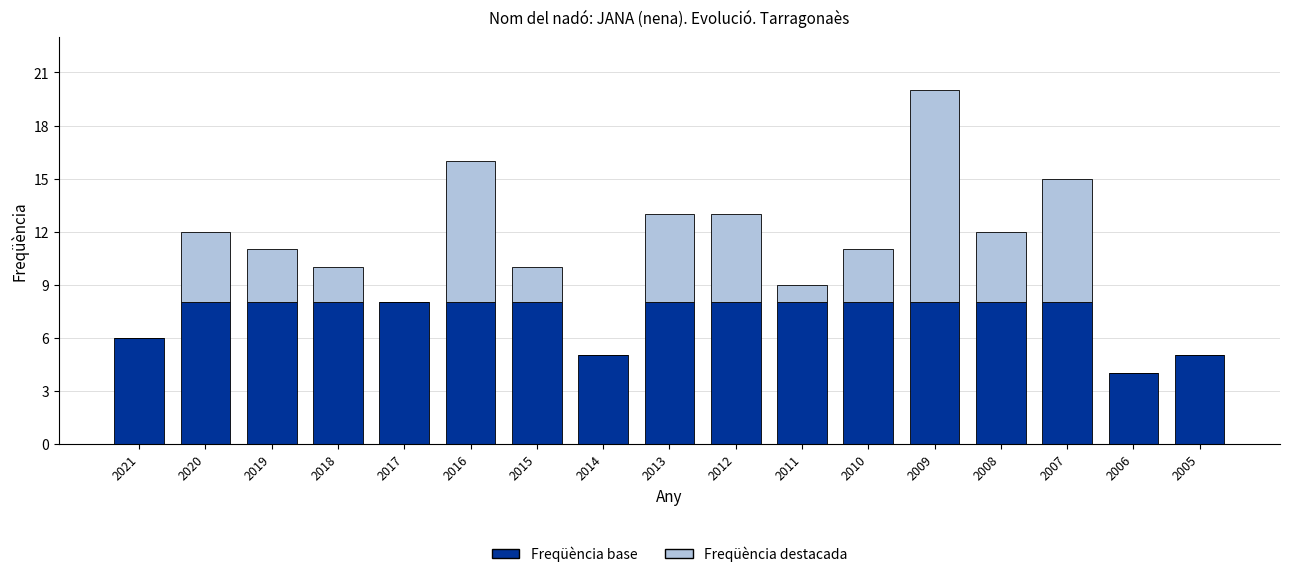

What is the total value across all series at 2017?

8